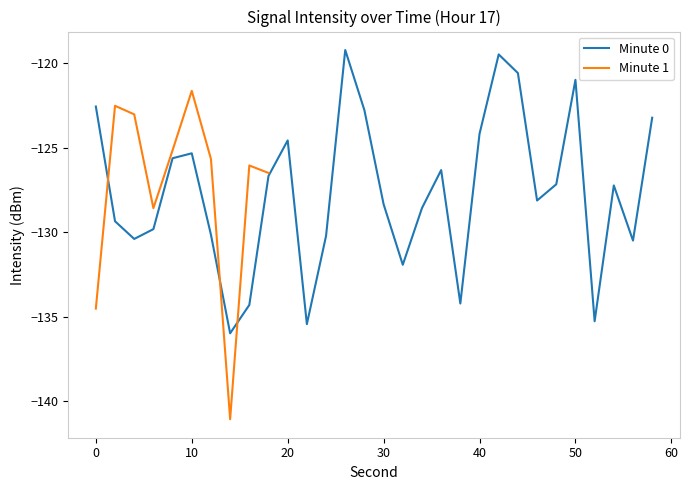

What is the highest value of the Minute 0 series?

-119.2